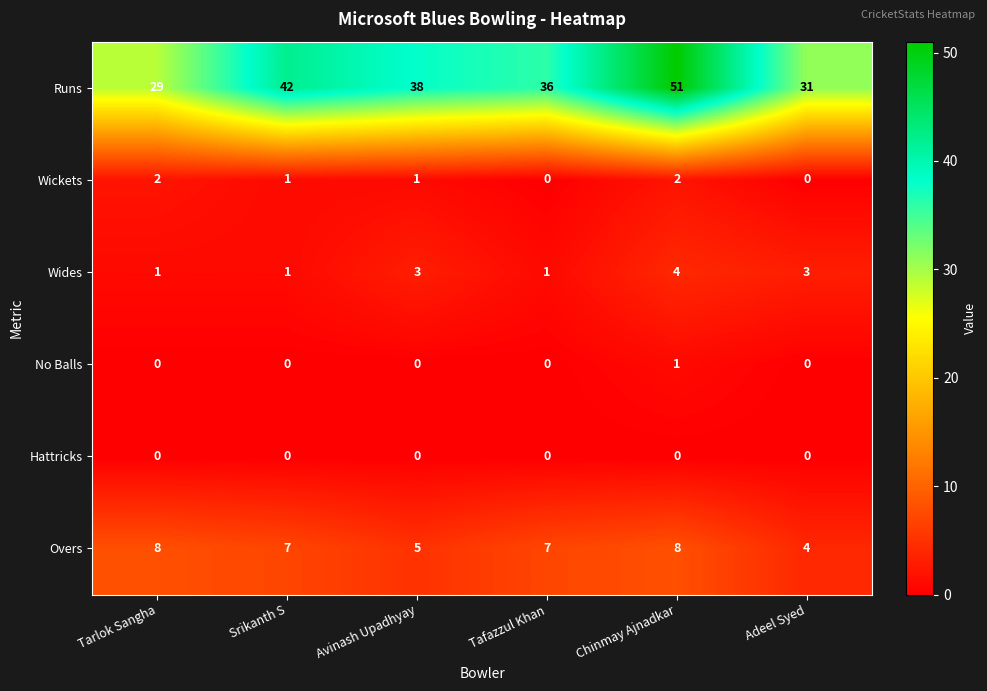

What is the greatest value displayed?

51